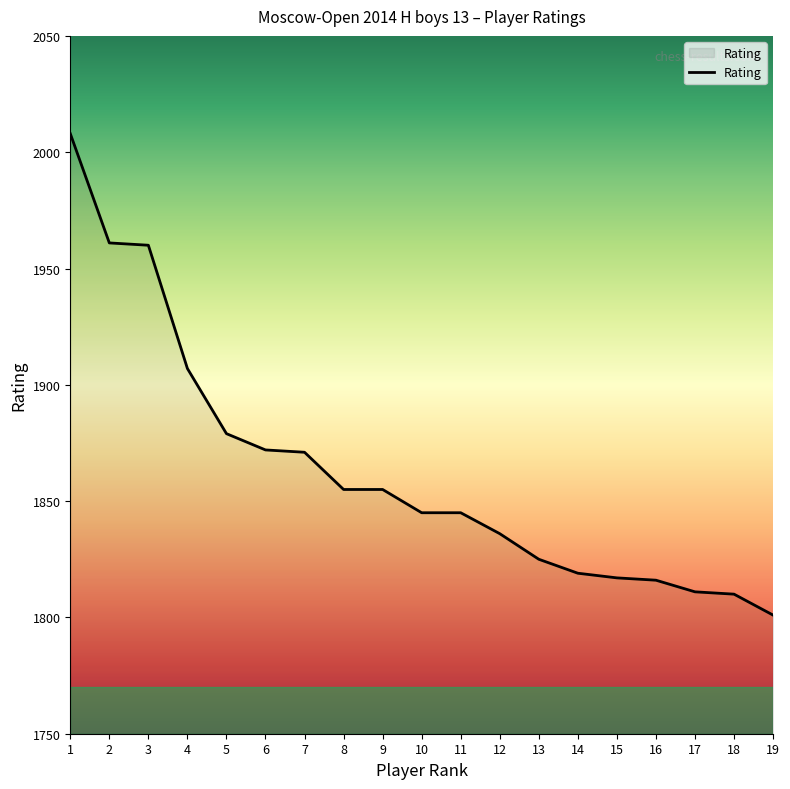

Is it true that the value at 3 is 440?

False